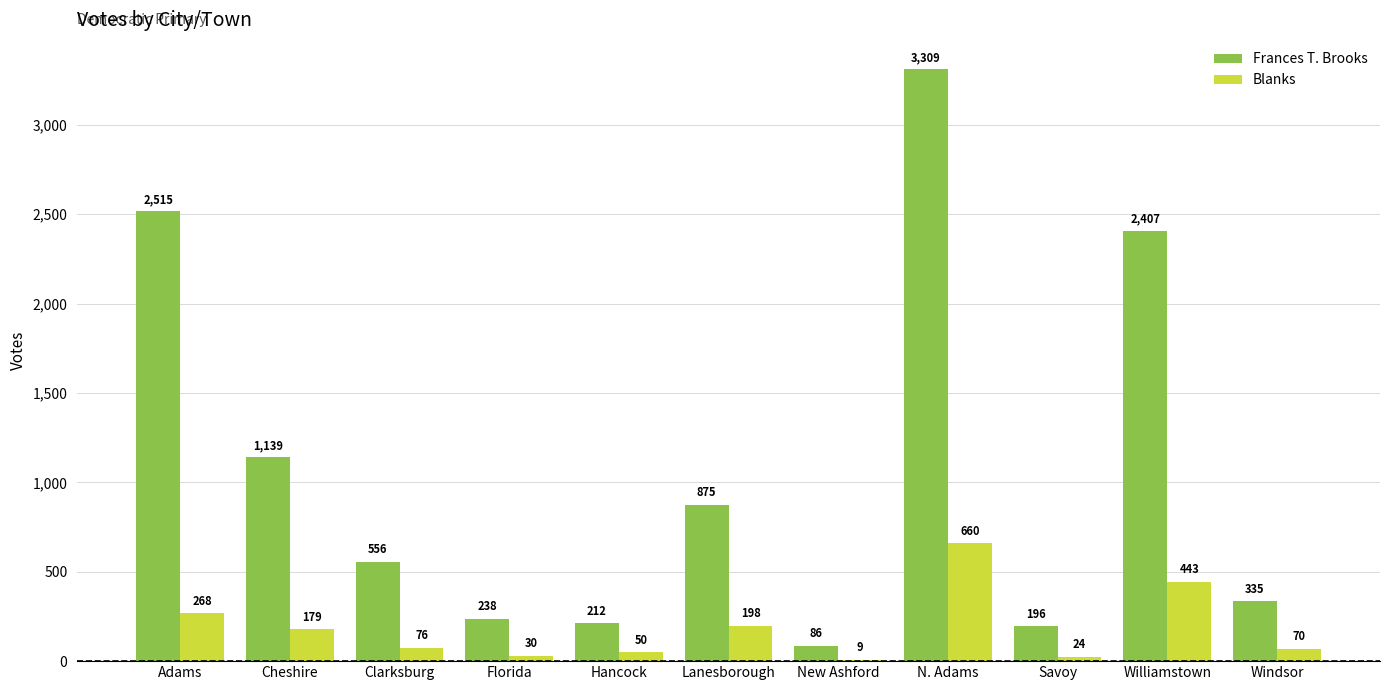

Where is Blanks nearest to the value 334?

Adams